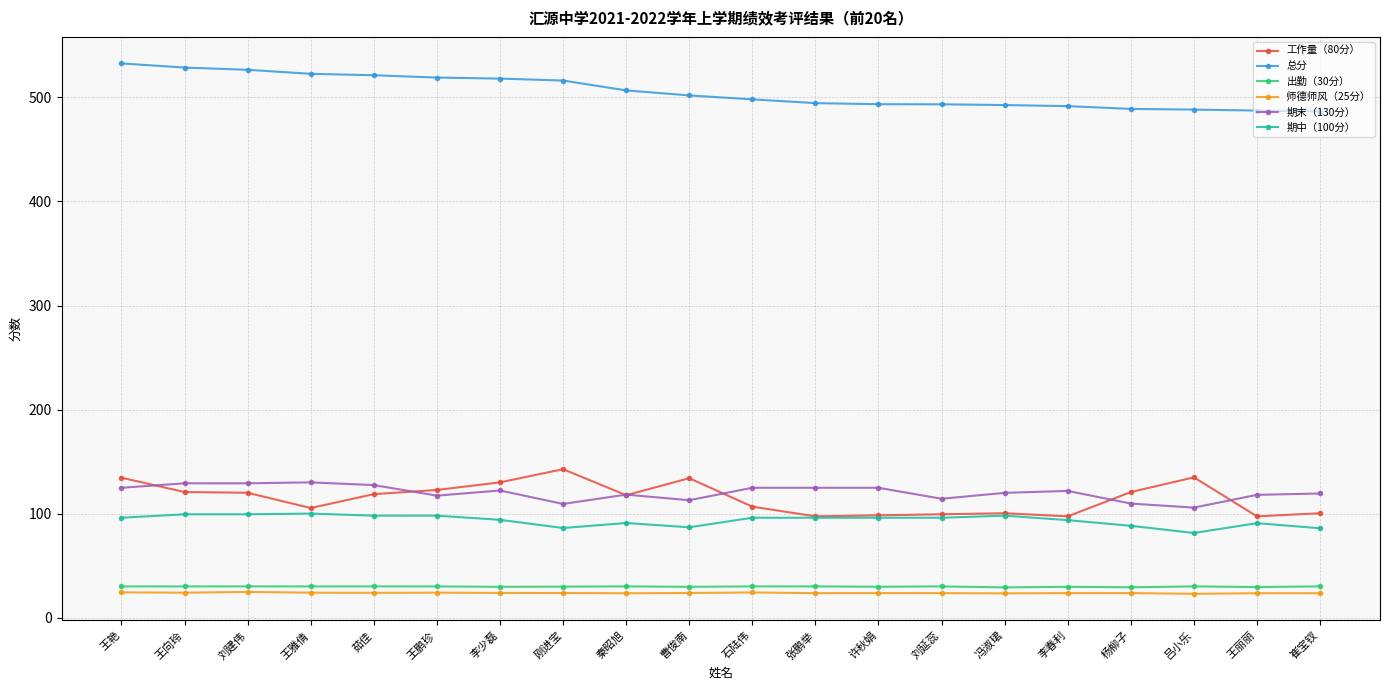

What is the total value across all series at 刚进宝?

907.8